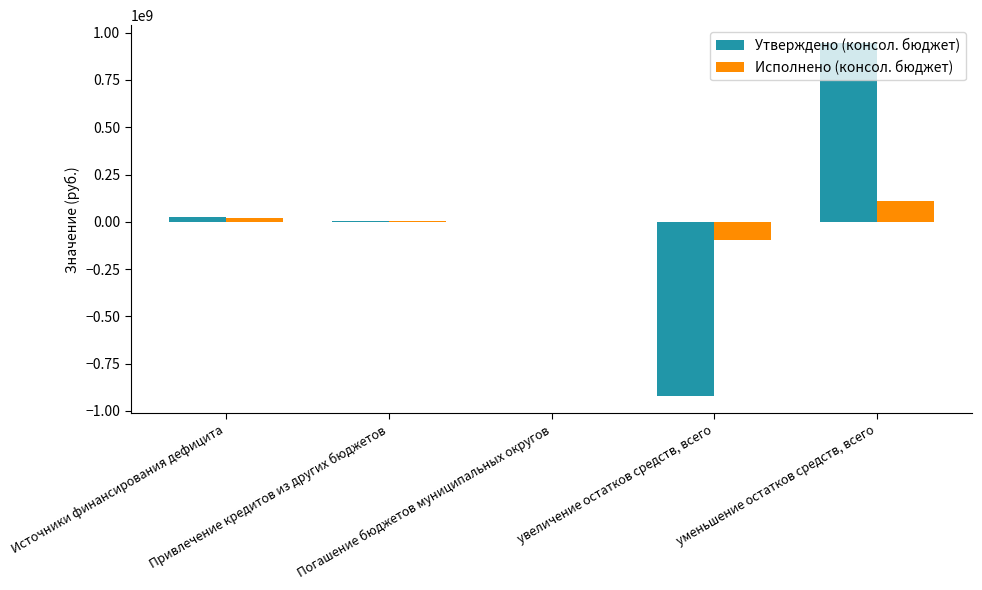

Does the chart contain stacked bars?

No